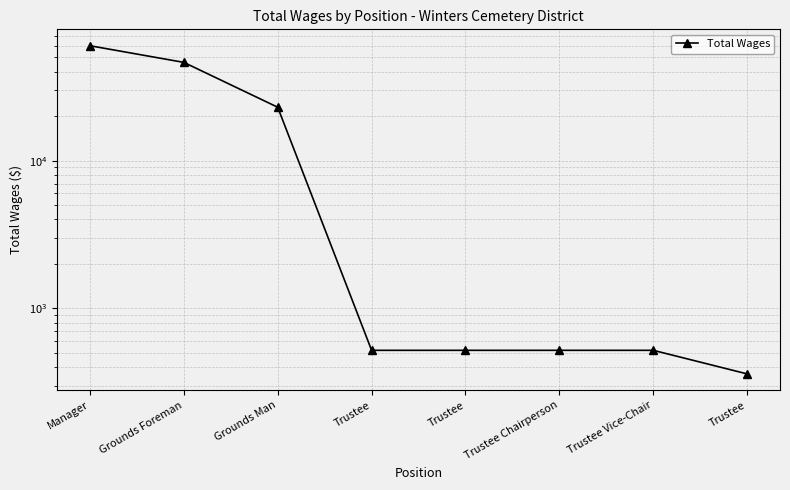

True or false: the data shows 520 at Trustee.

True